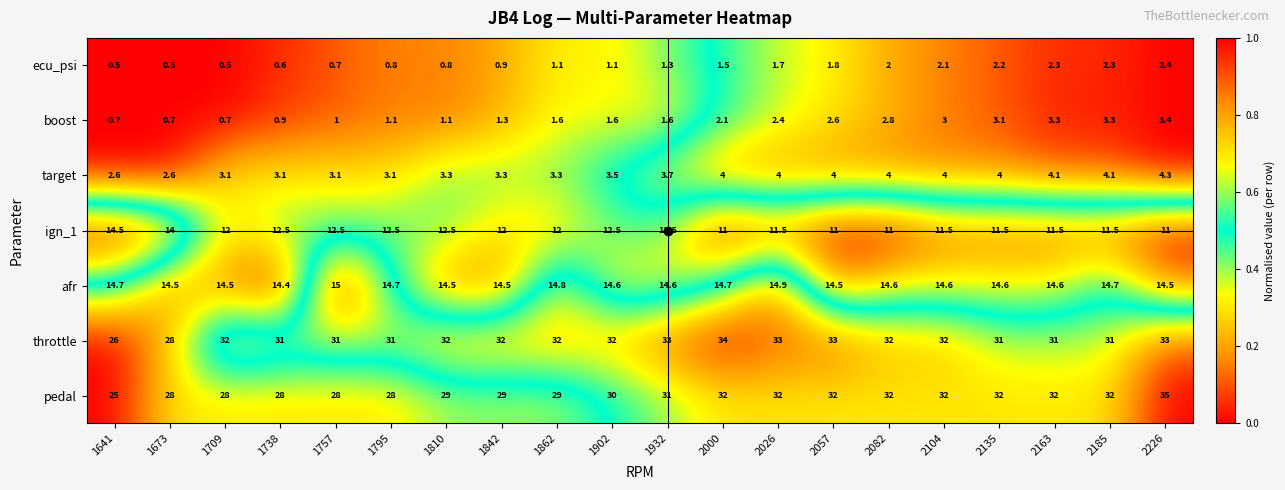

Rank the series by their maximum value, from highest to lowest.

pedal, throttle, afr, ign_1, target, boost, ecu_psi